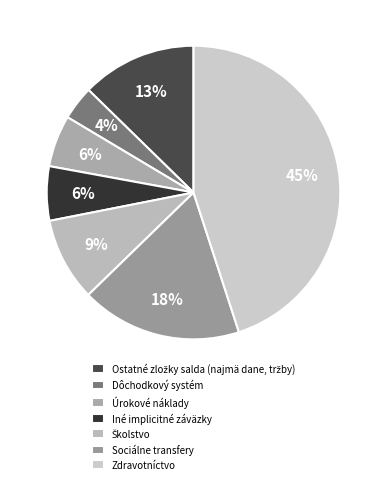

Which slice is the smallest?

Dôchodkový systém